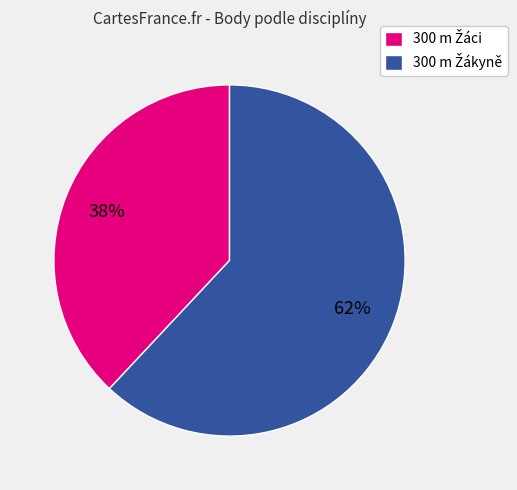

Does any single category account for the majority?

Yes